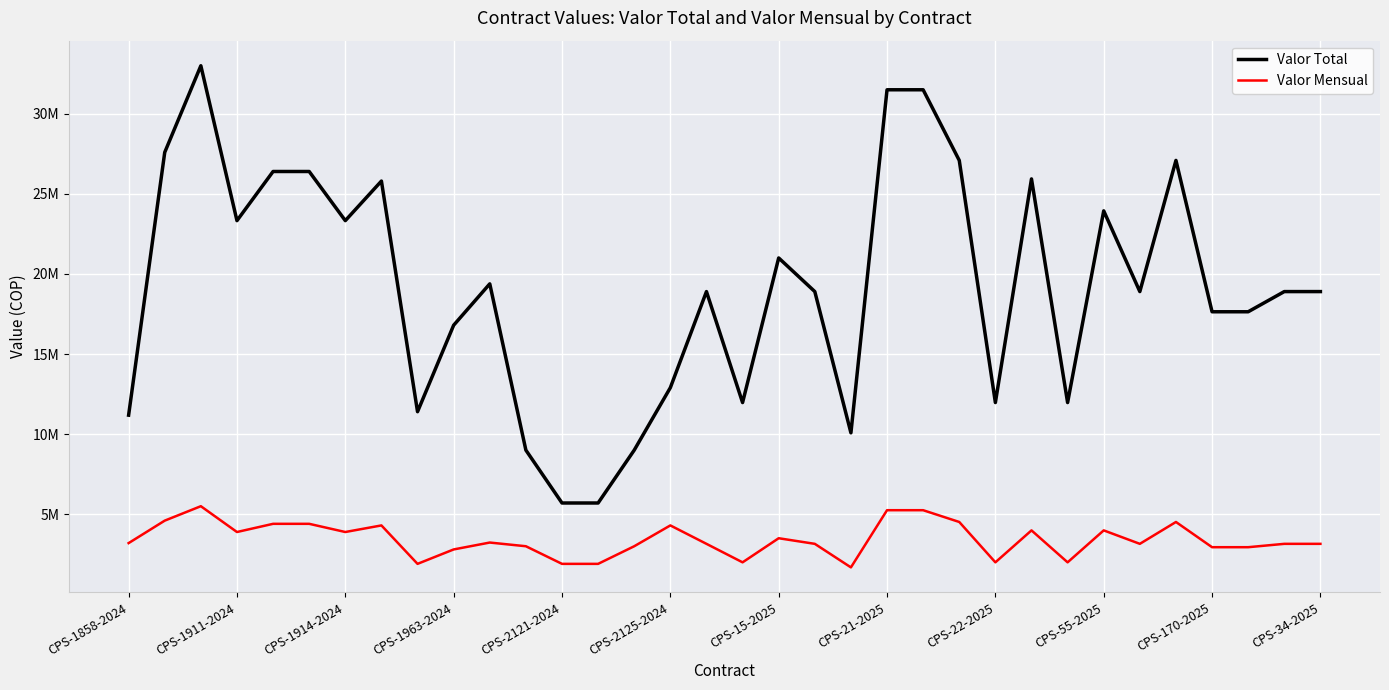

Does the chart display data point markers on the line(s)?

No